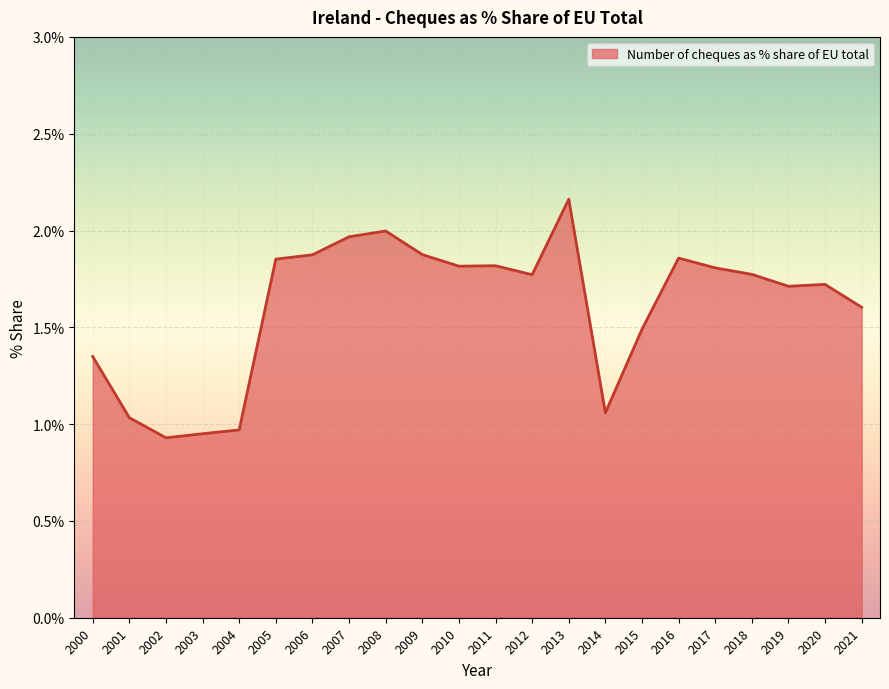

Between 2015 and 2005, which is larger?

2005